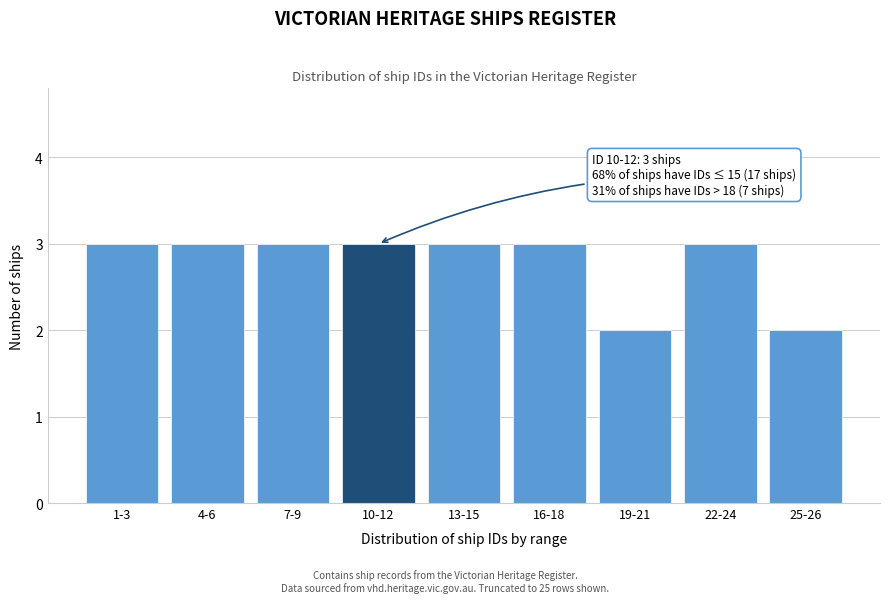

Reading left to right, extract all data points from this chart.

1-3=3	4-6=3	7-9=3	10-12=3	13-15=3	16-18=3	19-21=2	22-24=3	25-26=2